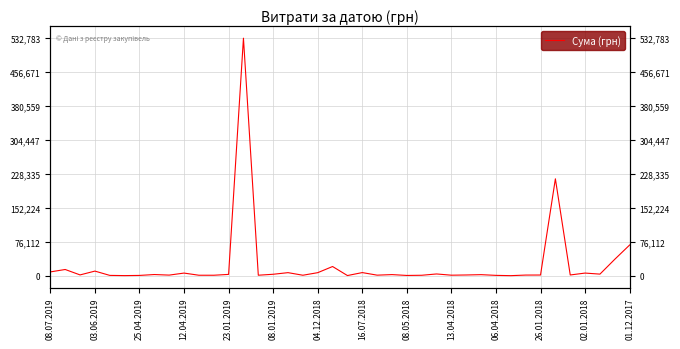

Is this an area chart (filled region under the line)?

No